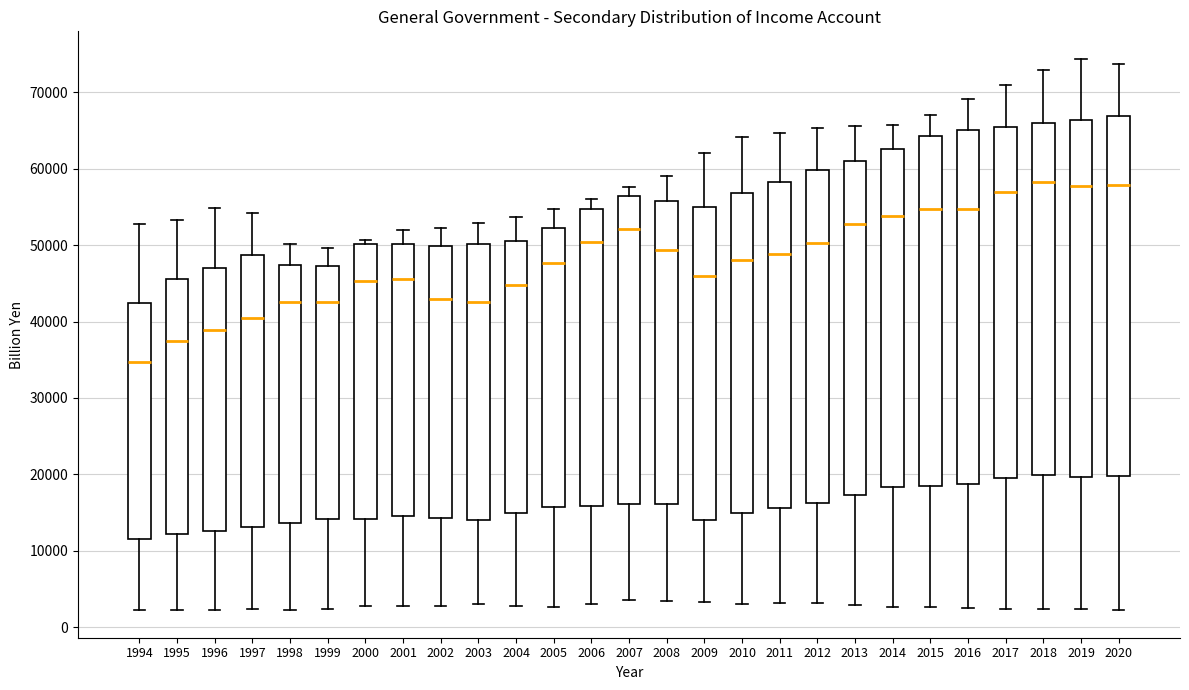

Reading left to right, transcribe this box plot: for each box, give where its median line is, the range the box spans, and where its two whiskers end, as read against the y-axis. The values are not printed on the chart, so give them approximately, as read against the axis.

1994: median 35000, box 12000 to 42000, whiskers 2000 to 53000
1995: median 37000, box 12000 to 46000, whiskers 2000 to 53000
1996: median 39000, box 13000 to 47000, whiskers 2000 to 55000
1997: median 40000, box 13000 to 49000, whiskers 2000 to 54000
1998: median 43000, box 14000 to 47000, whiskers 2000 to 50000
1999: median 43000, box 14000 to 47000, whiskers 2000 to 50000
2000: median 45000, box 14000 to 50000, whiskers 3000 to 51000
2001: median 46000, box 15000 to 50000, whiskers 3000 to 52000
2002: median 43000, box 14000 to 50000, whiskers 3000 to 52000
2003: median 43000, box 14000 to 50000, whiskers 3000 to 53000
2004: median 45000, box 15000 to 51000, whiskers 3000 to 54000
2005: median 48000, box 16000 to 52000, whiskers 3000 to 55000
2006: median 50000, box 16000 to 55000, whiskers 3000 to 56000
2007: median 52000, box 16000 to 56000, whiskers 3000 to 58000
2008: median 49000, box 16000 to 56000, whiskers 3000 to 59000
2009: median 46000, box 14000 to 55000, whiskers 3000 to 62000
2010: median 48000, box 15000 to 57000, whiskers 3000 to 64000
2011: median 49000, box 16000 to 58000, whiskers 3000 to 65000
2012: median 50000, box 16000 to 60000, whiskers 3000 to 65000
2013: median 53000, box 17000 to 61000, whiskers 3000 to 66000
2014: median 54000, box 18000 to 63000, whiskers 3000 to 66000
2015: median 55000, box 18000 to 64000, whiskers 3000 to 67000
2016: median 55000, box 19000 to 65000, whiskers 3000 to 69000
2017: median 57000, box 20000 to 66000, whiskers 2000 to 71000
2018: median 58000, box 20000 to 66000, whiskers 2000 to 73000
2019: median 58000, box 20000 to 66000, whiskers 2000 to 74000
2020: median 58000, box 20000 to 67000, whiskers 2000 to 74000